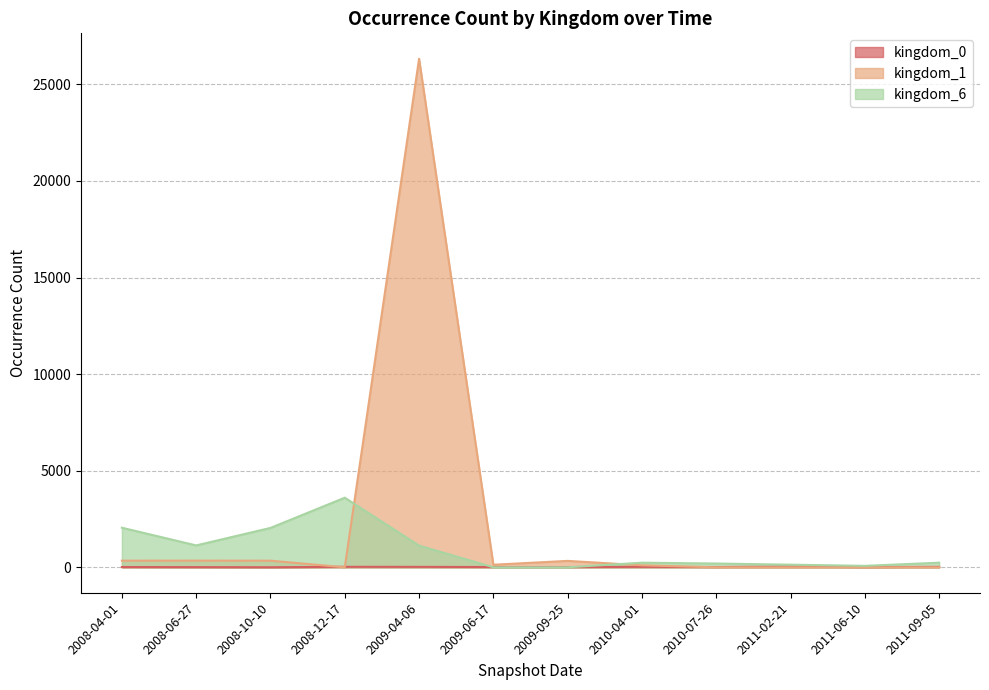

The kingdom_1 series shows 344 at 2008-04-01. True or false?

True